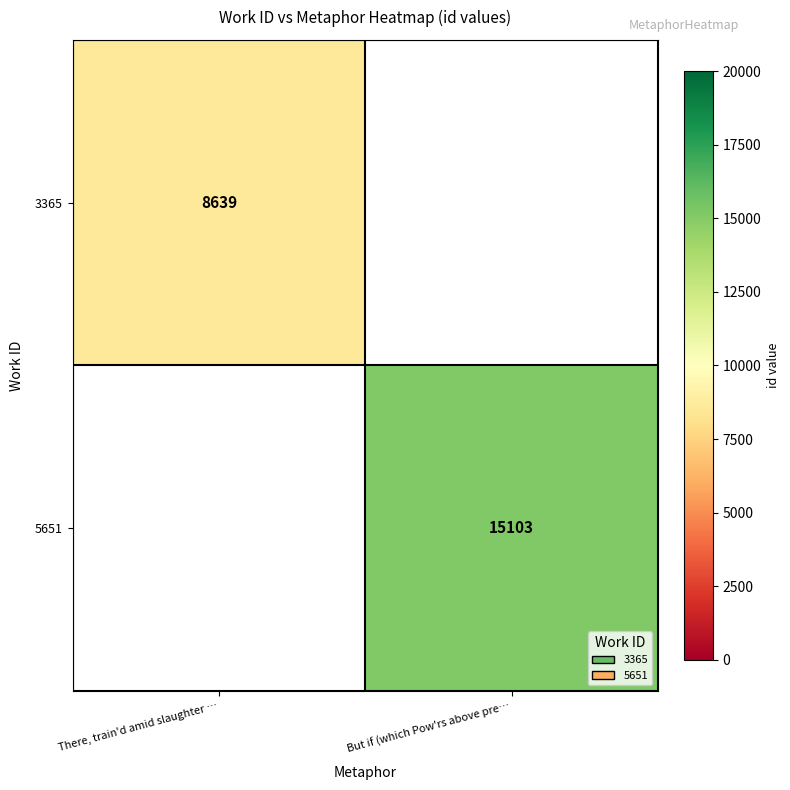

Count the number of data series in this chart.

2